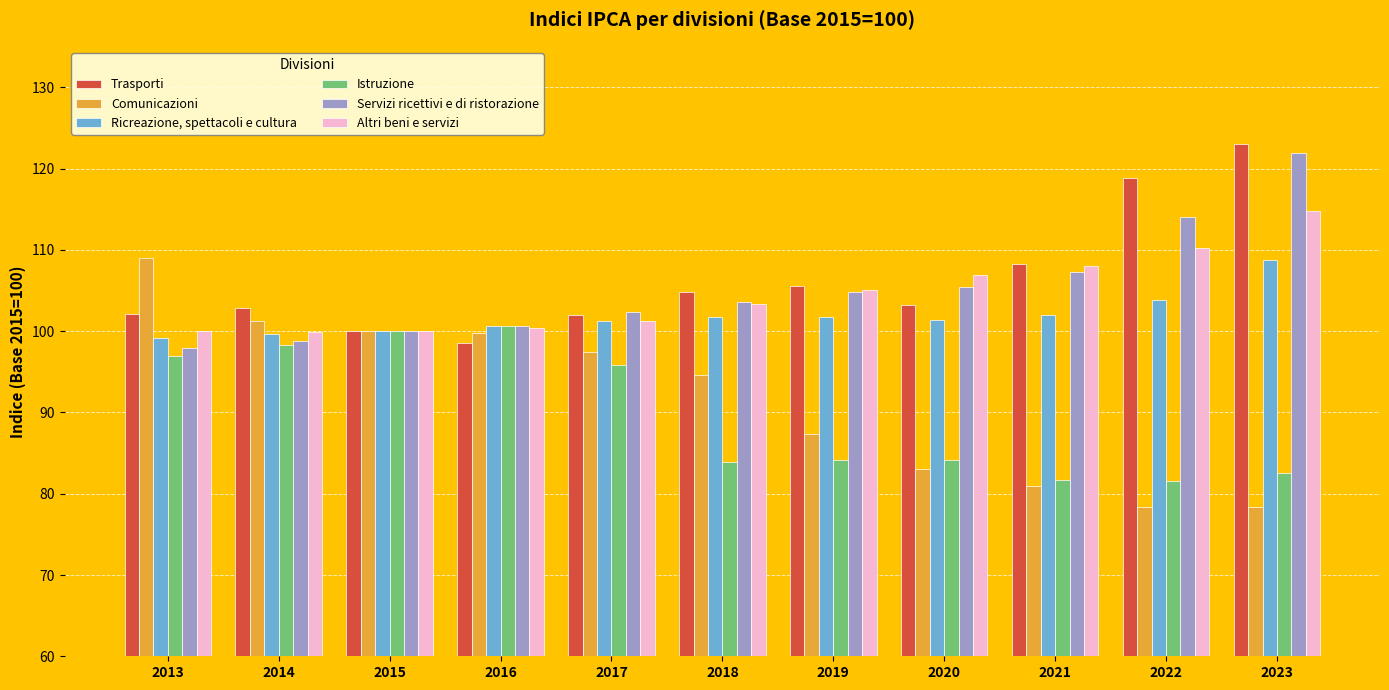

What is the value of the Trasporti bar at the 2nd from the left?

102.8